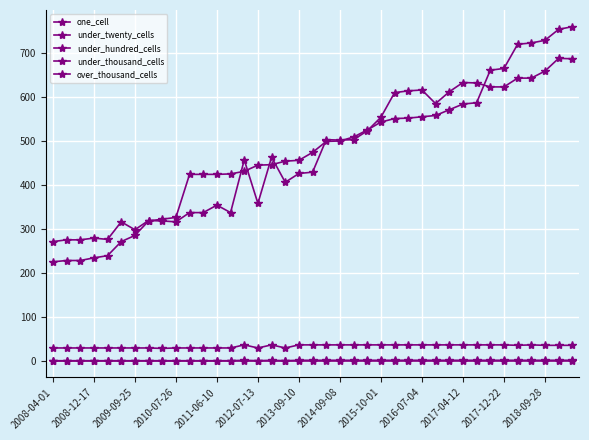

True or false: under_twenty_cells and under_hundred_cells cross at least once.

False